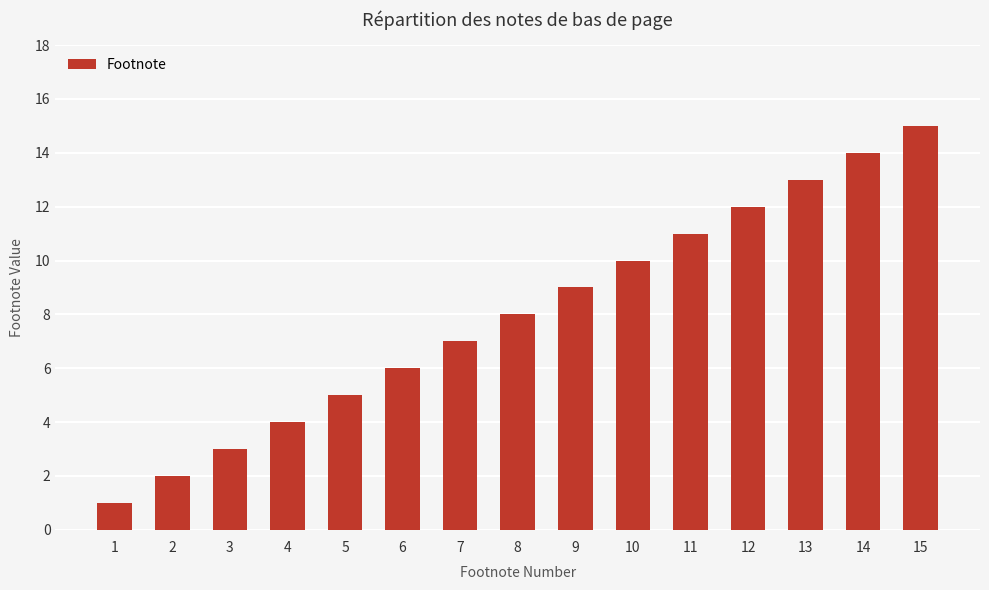

What is the maximum value shown in the chart?

15